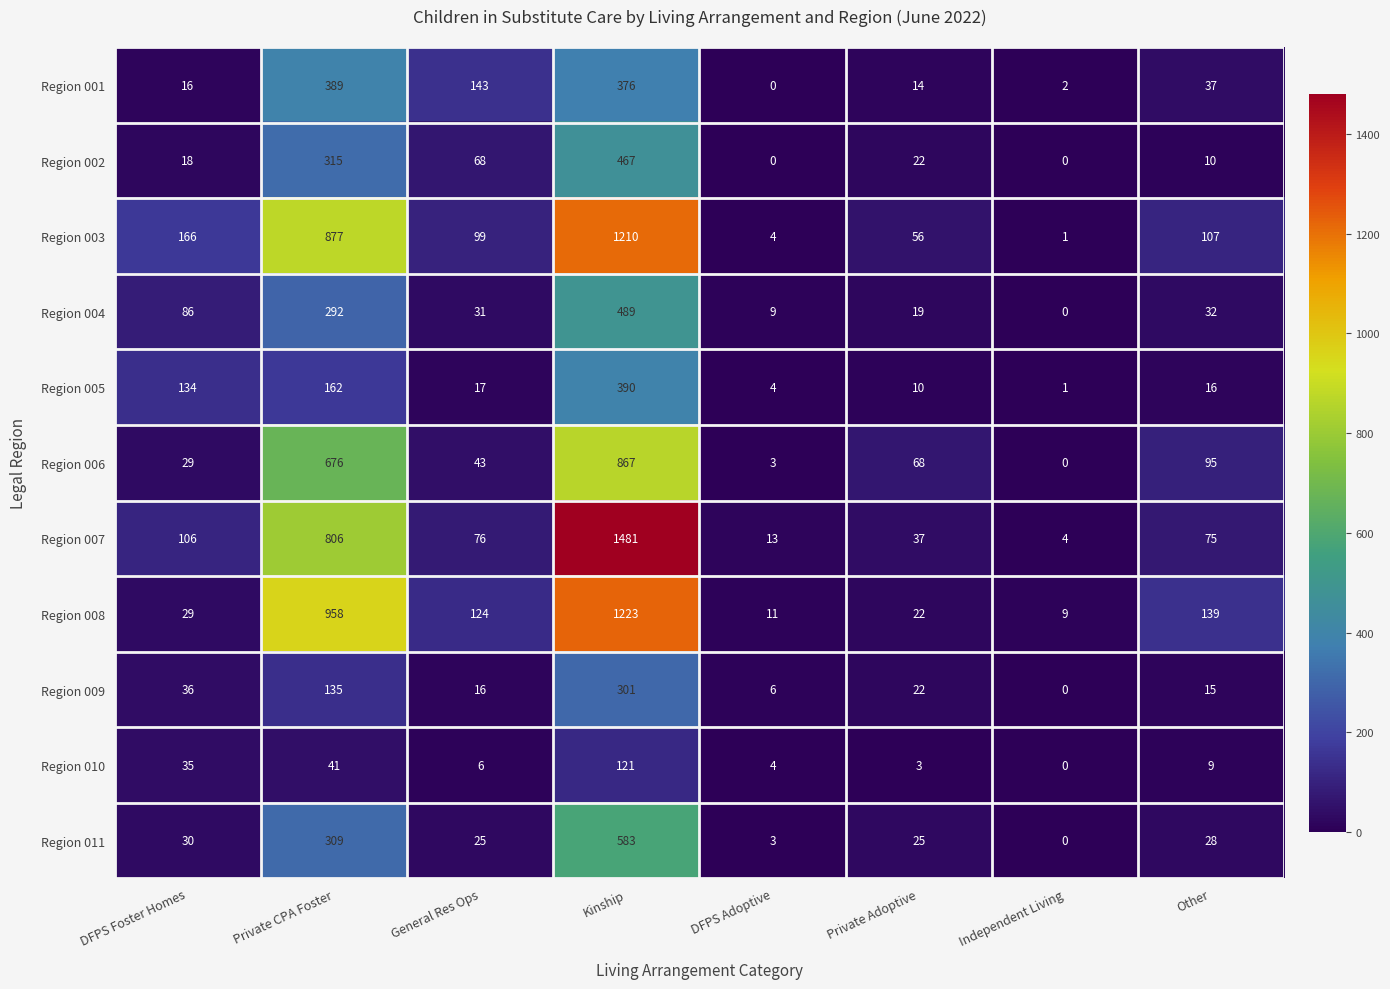

Which series has the largest total across all categories?

Region 007